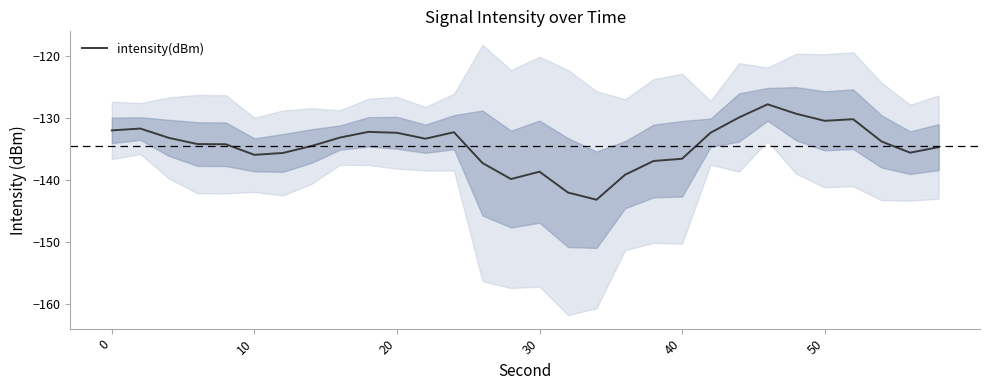

Does the chart have visible grid lines?

No